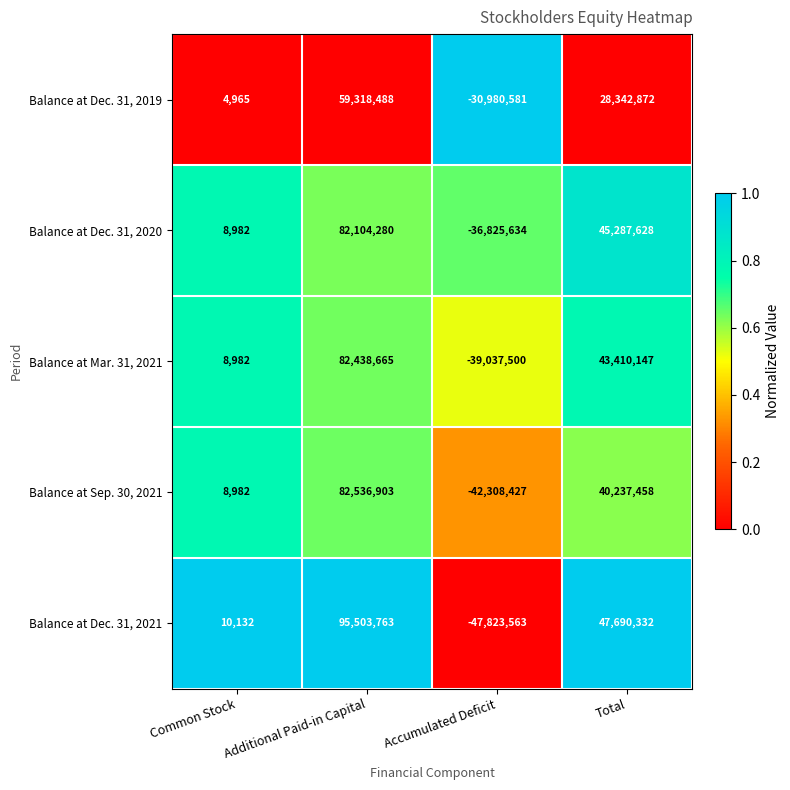

At which label does Balance at Mar. 31, 2021 first exceed 43410147?

Additional Paid-in Capital